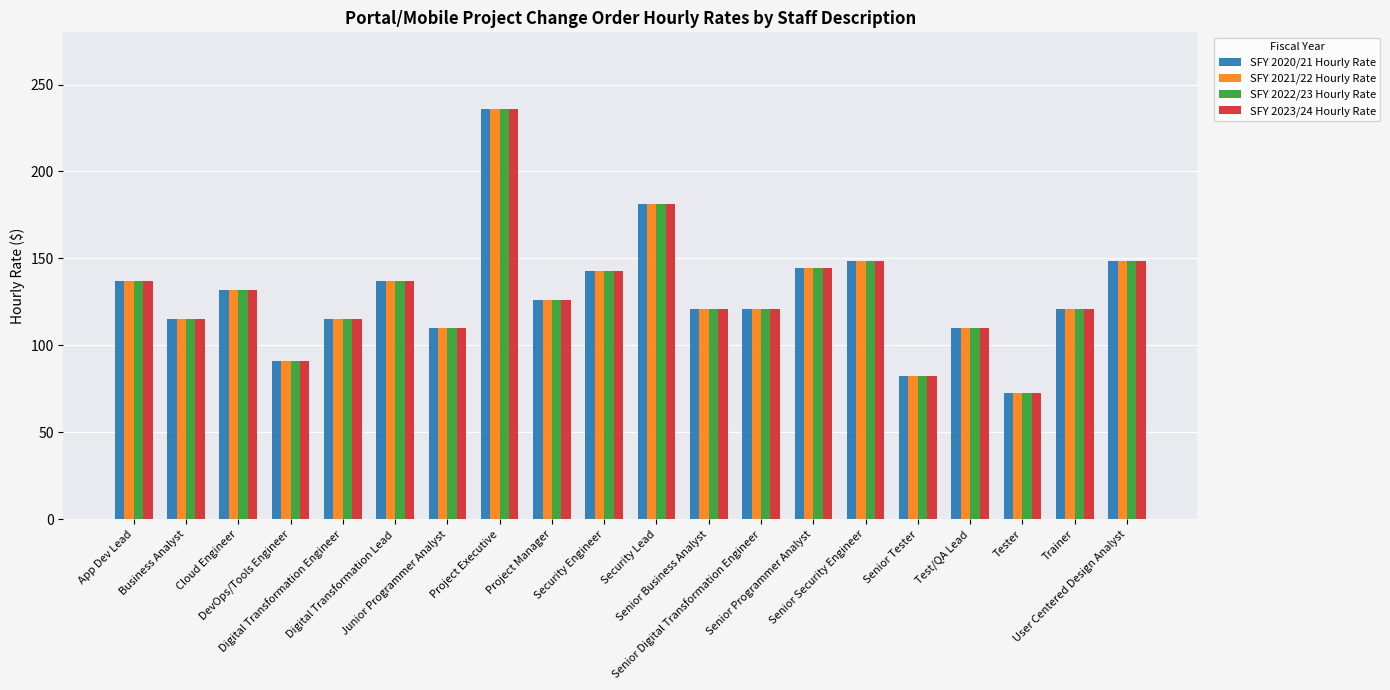

Is it true that SFY 2021/22 Hourly Rate equals 72.5 at Tester?

True